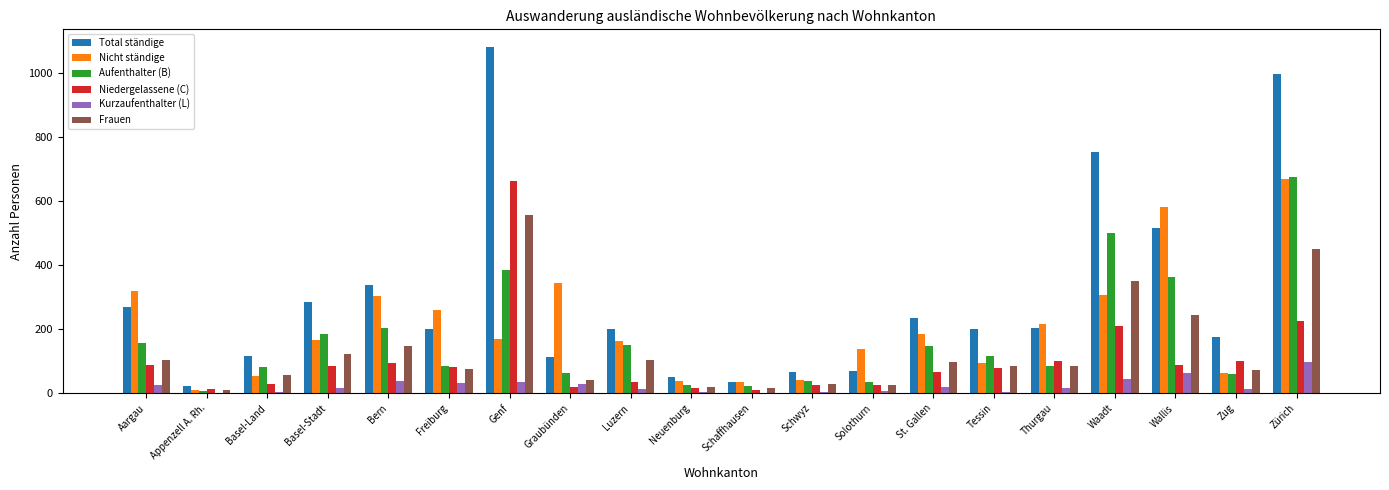

What is the maximum value for Aufenthalter (B)?

675